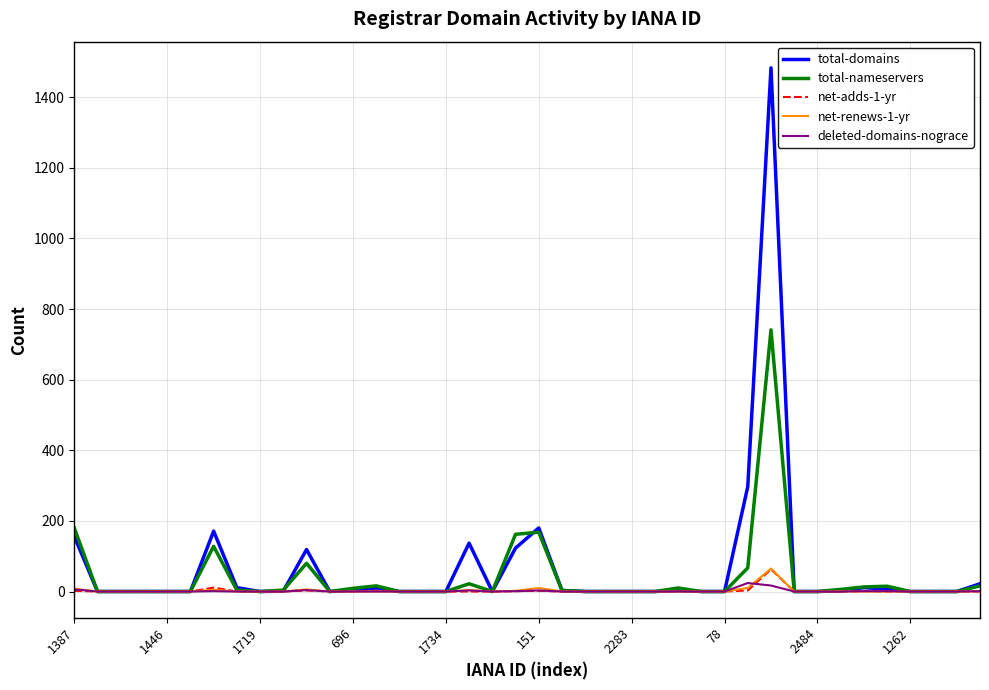

What is the greatest value displayed?

1483